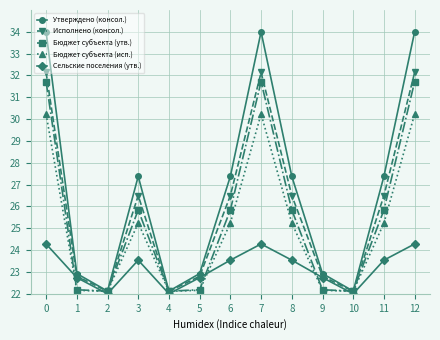

Which series has the widest spread of values?

Утверждено (консол.)